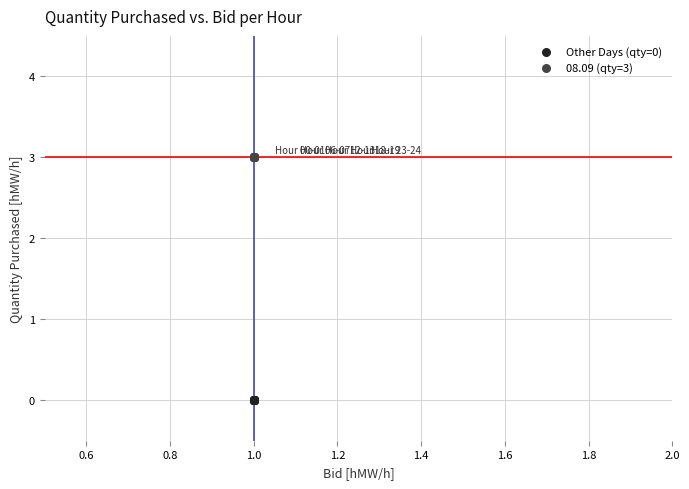

Which series contains the highest Y value?

08.09 (qty=3)